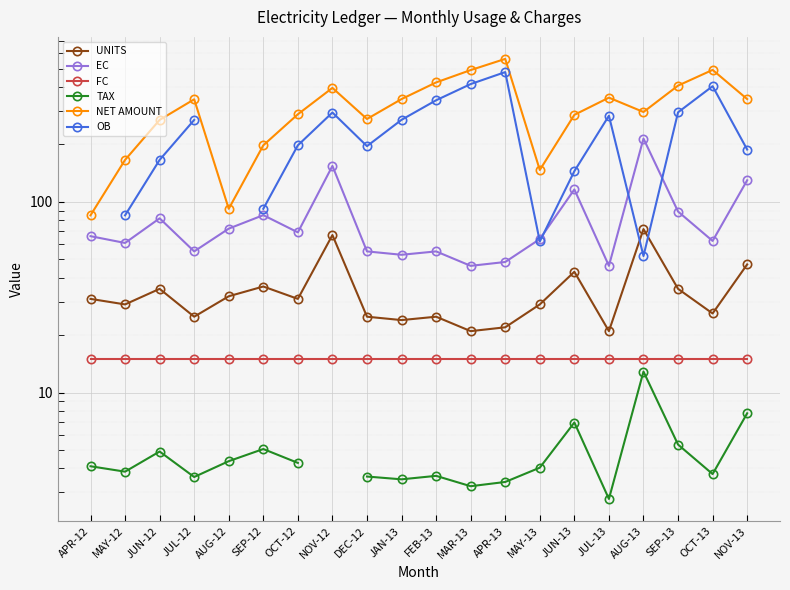

How many lines are shown in the chart?

6